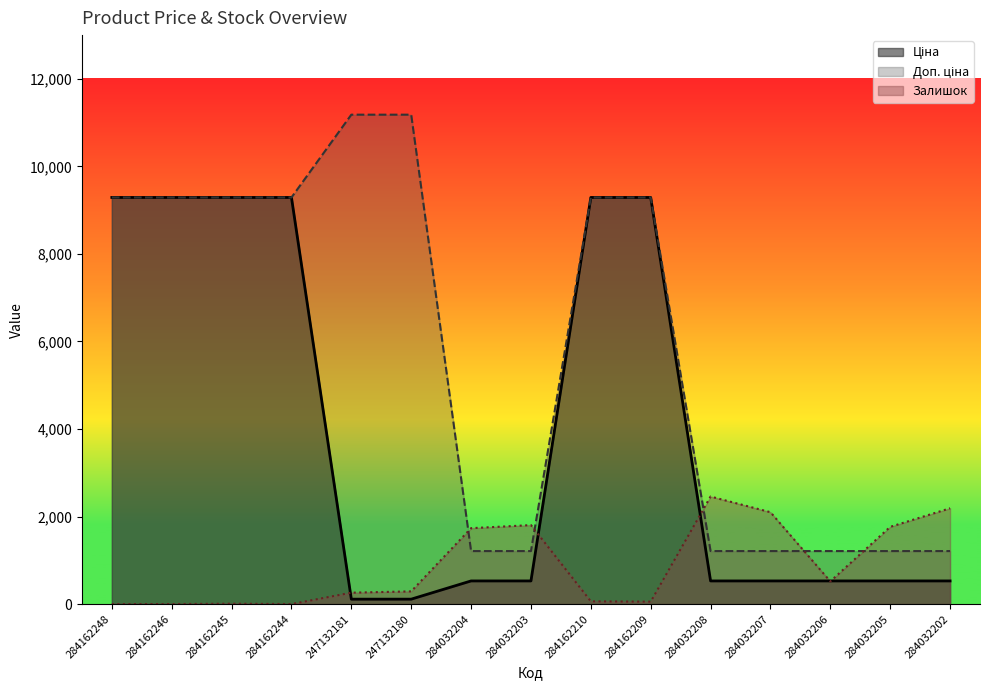

Is it true that Залишок equals 698.0 at 284032208?

False